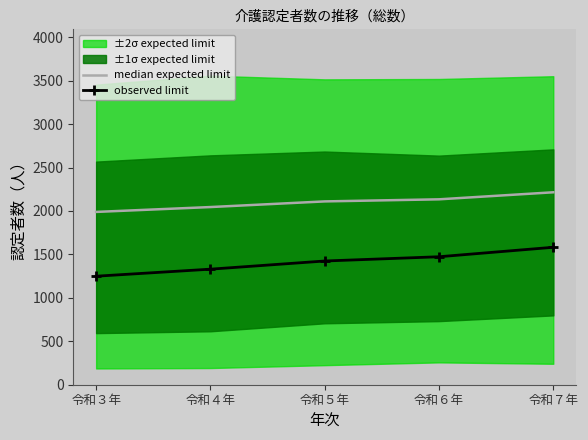

How many lines are shown in the chart?

2